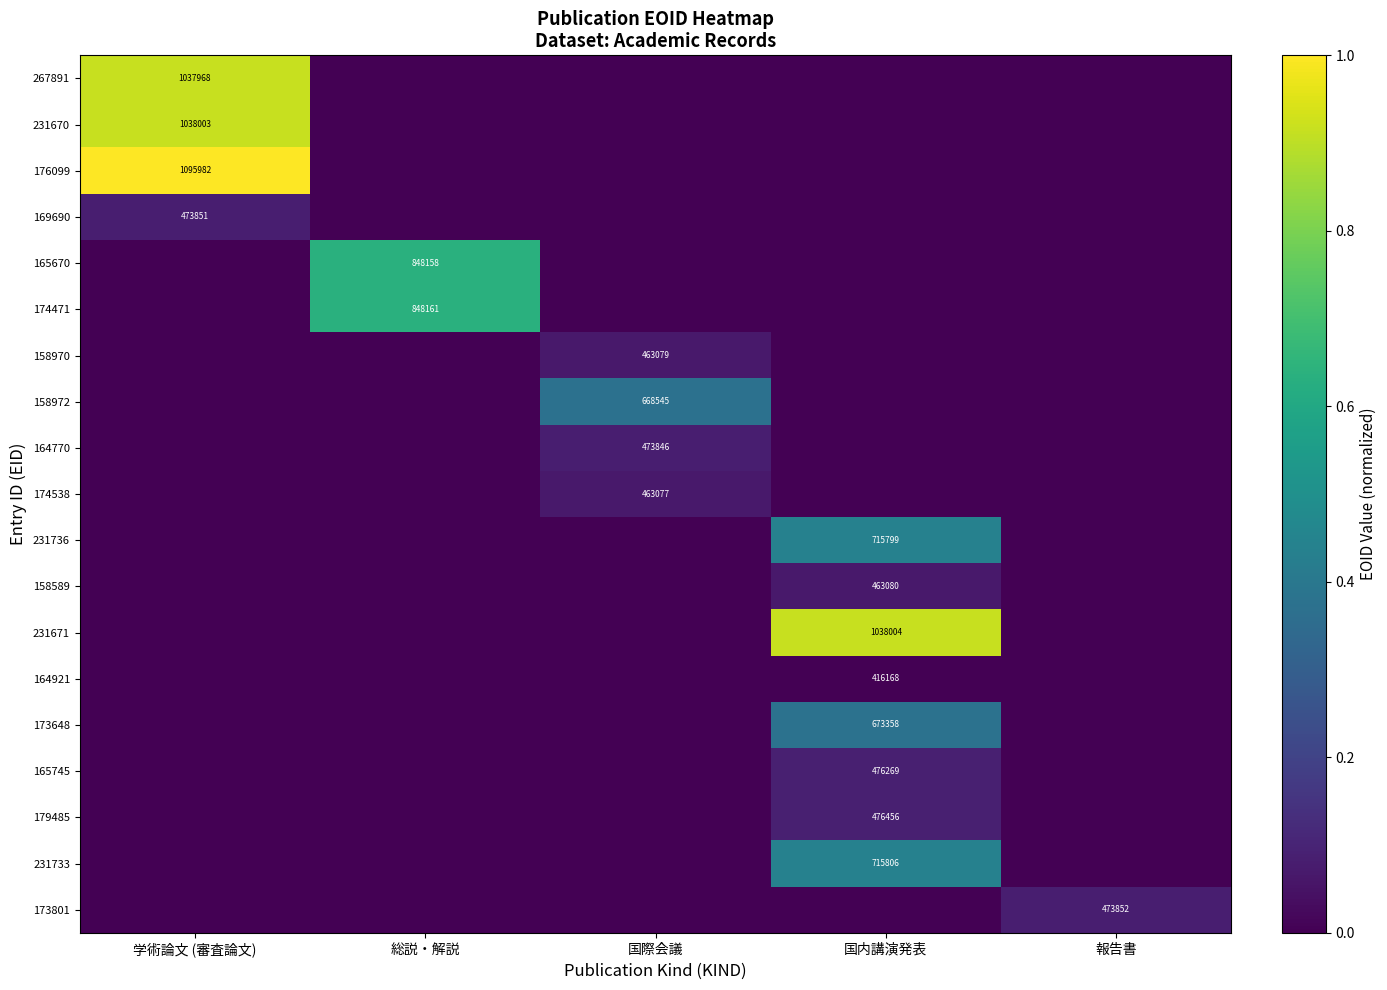

Is it true that 173801 equals 684936 at 報告書?

False